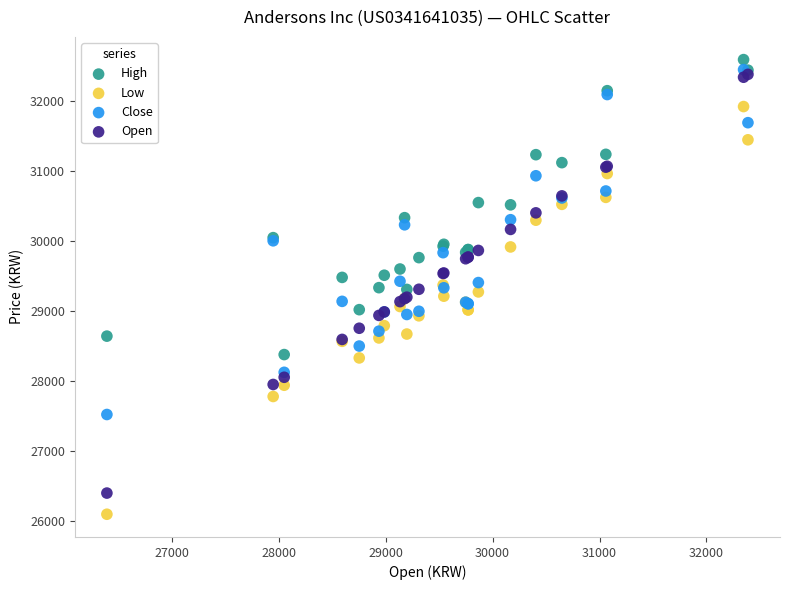

Which series has the largest Y range (max minus min)?

Open